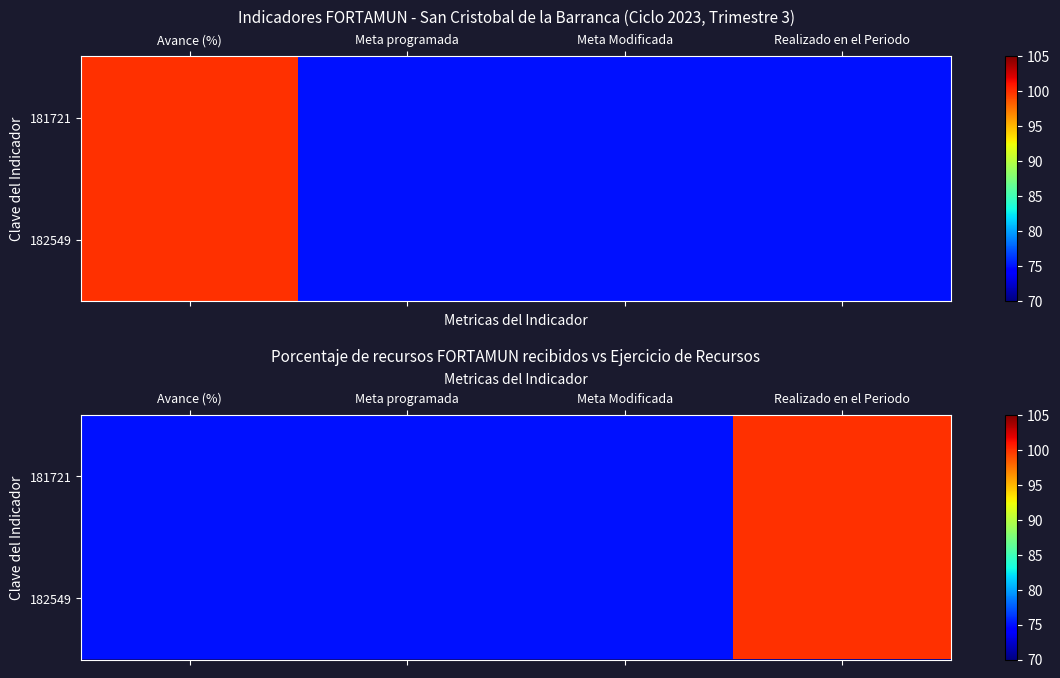

At Meta programada, list the series in order from smallest to largest.

181721, 182549